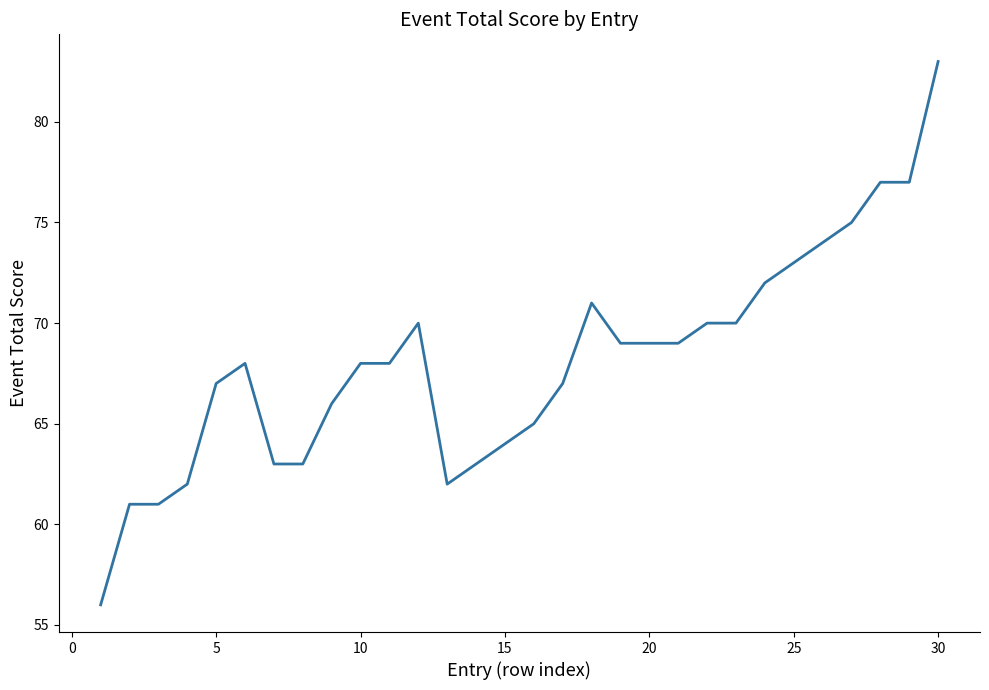

What is the greatest value displayed?

83